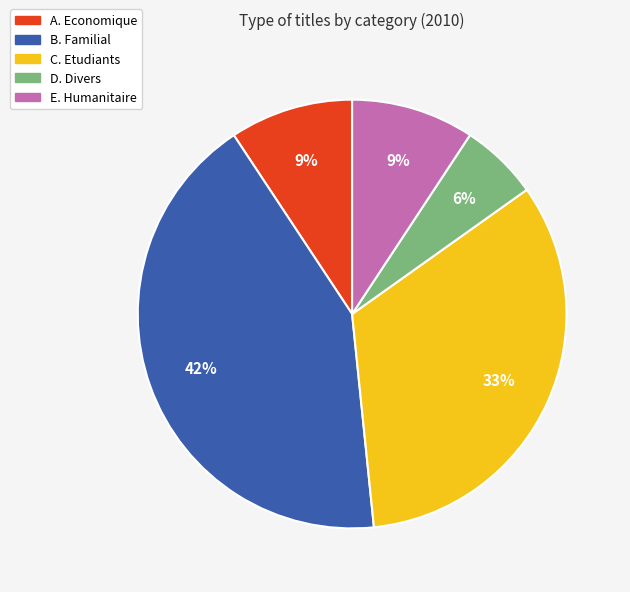

To the nearest percent, what percentage of the pie is C. Etudiants?

33%